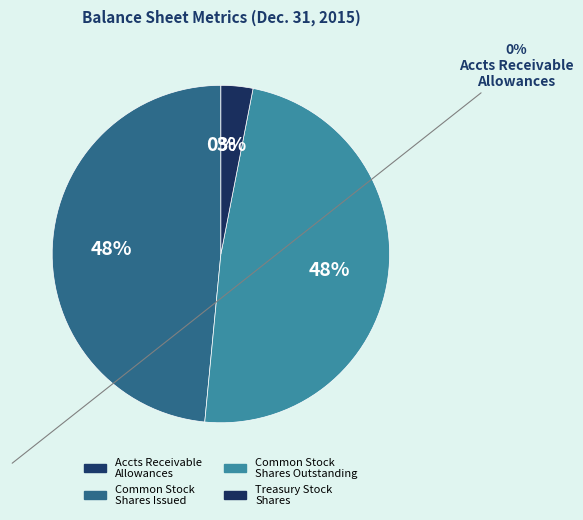

Rank the categories by value from lowest to highest.

Accounts receivable, allowances, Treasury stock at cost, shares, Common stock, shares issued, Common stock, shares outstanding